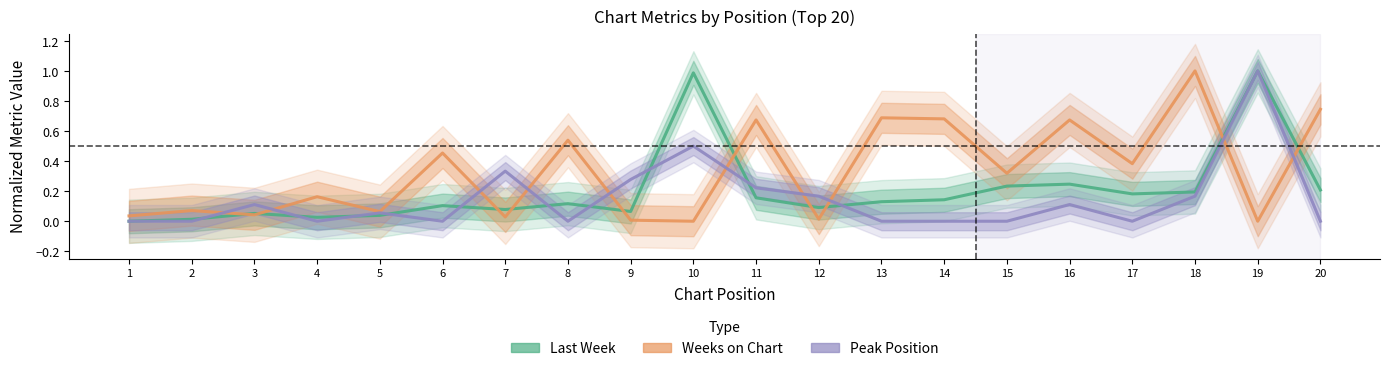

What is the total value across all series at 12?

0.3